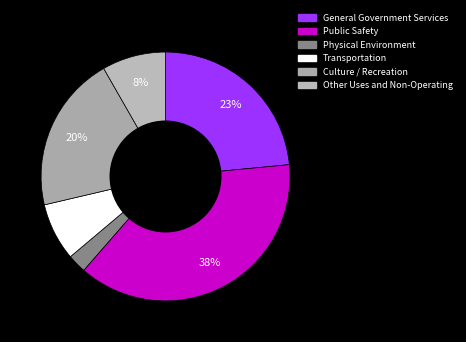

To the nearest percent, what portion does Other Uses and Non-Operating represent?

8%